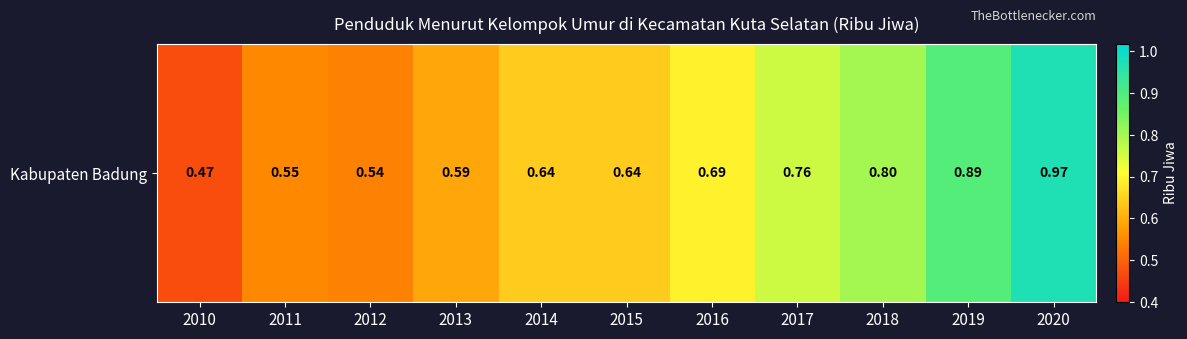

What is the difference between the second highest and minimum values?

0.4